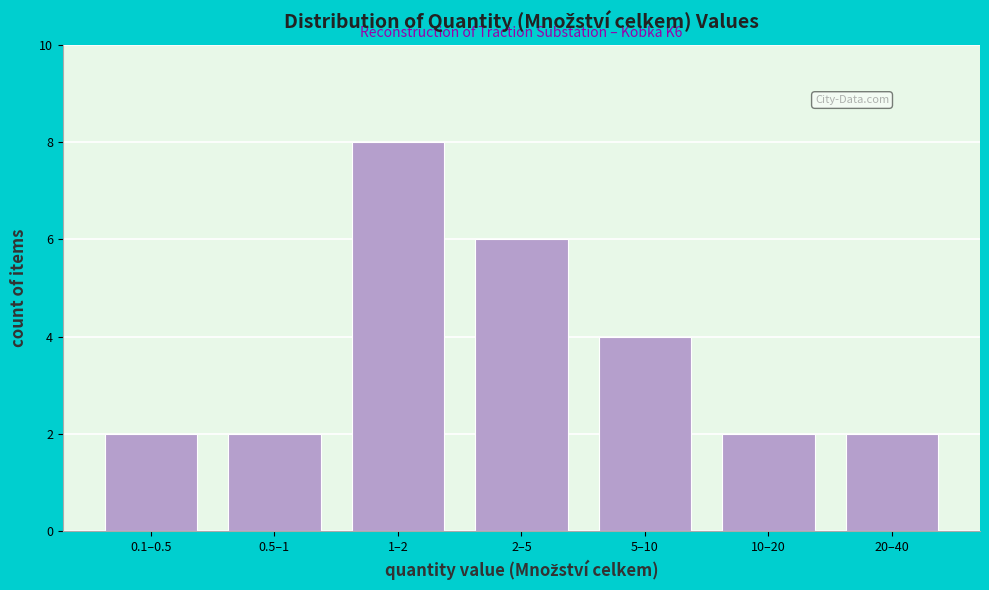

Reading left to right, list all the values displayed in this chart.

0.1–0.5=2	0.5–1=2	1–2=8	2–5=6	5–10=4	10–20=2	20–40=2